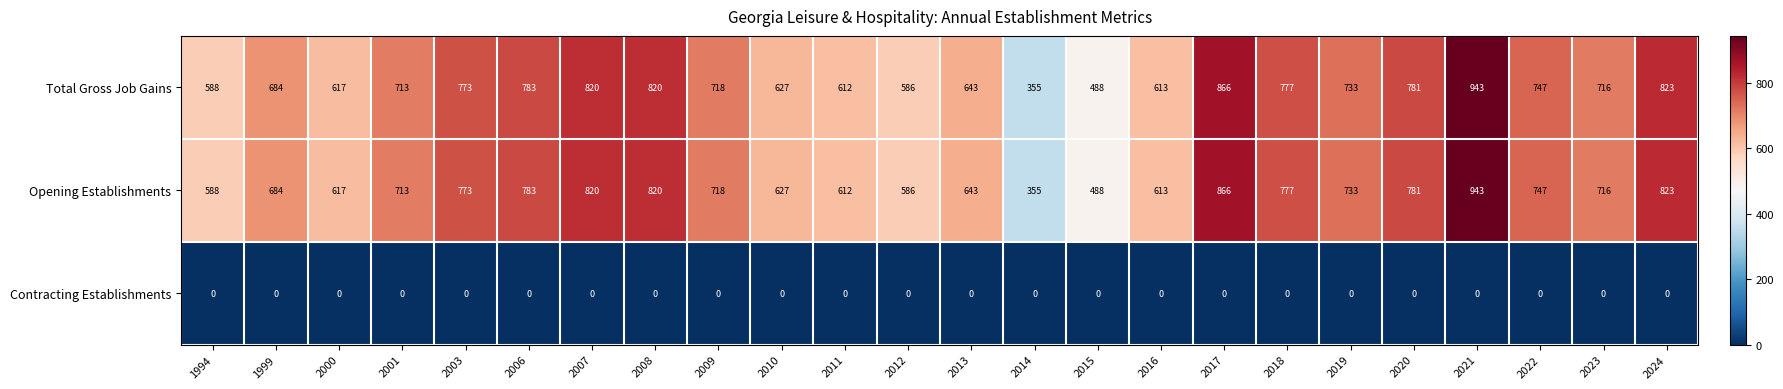

At which label is Total Gross Job Gains closest to 649?

2013